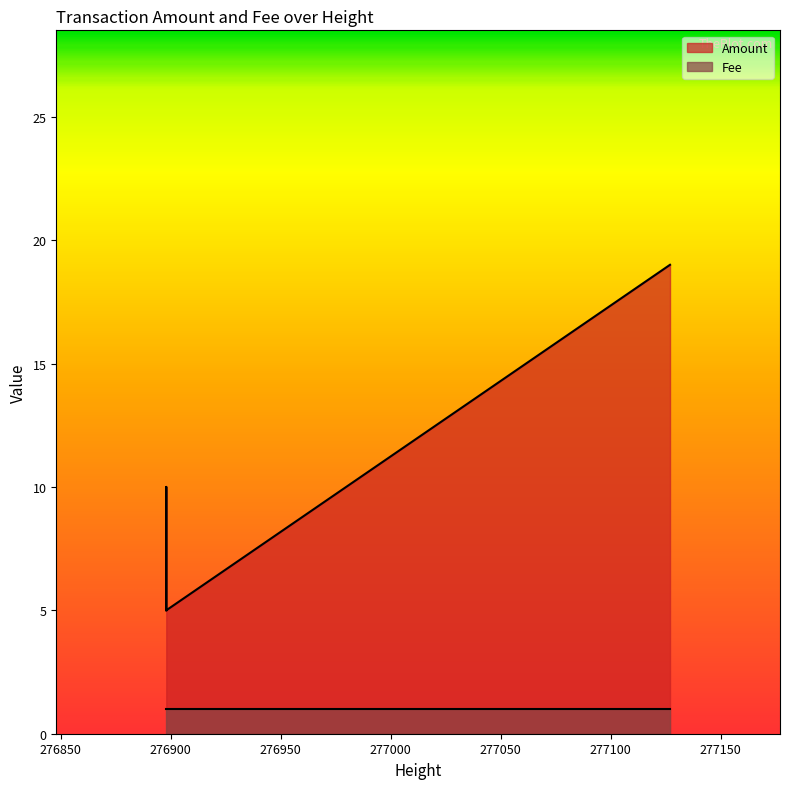

What are all the series names shown in the legend?

Amount, Fee